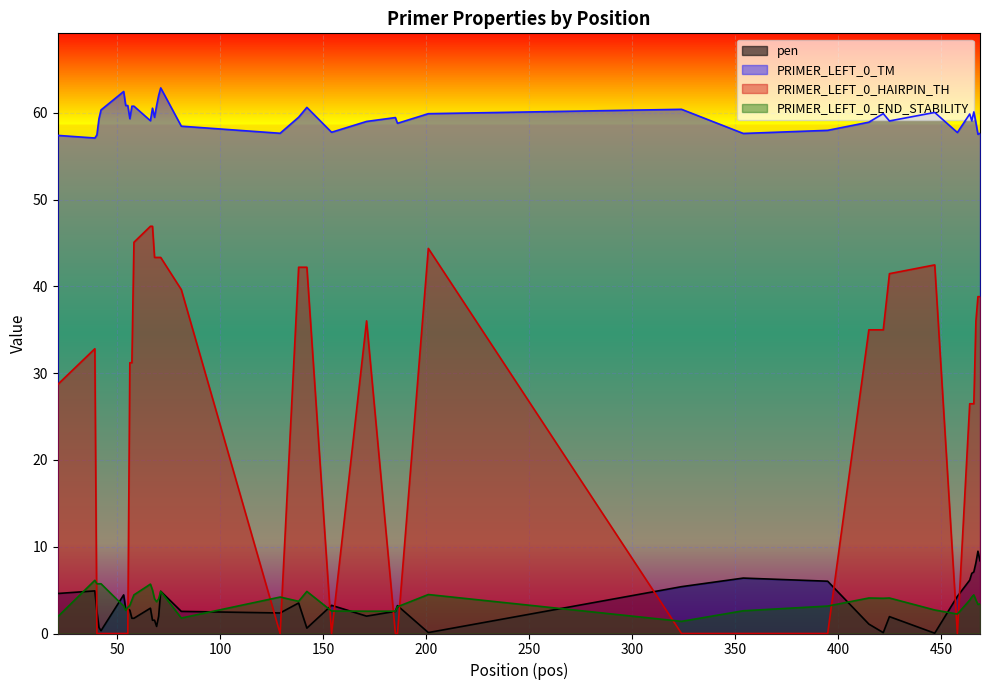

Reading left to right, what are all the values shown in this chart?

pen: 4.6	4.9	2.6	0.7	0.3	4.4	2.8	2.8	2.7	1.8	1.8	2.9	1.5	1.5	0.8	2.0	4.9	2.5	2.4	3.5	0.6	3.2	2.0	2.6	3.2	0.1	5.4	6.4	6.0	1.1	0.1	1.9	0.0	4.3	6.1	6.9	7.1	8.1	9.5	8.4
PRIMER_LEFT_0_TM: 57.4	57.1	57.4	59.3	60.3	62.4	60.8	60.8	59.3	60.8	60.8	59.1	60.5	59.5	60.8	62.0	62.9	58.5	57.6	59.5	60.6	57.8	59.0	59.4	58.8	59.9	60.4	57.6	58.0	58.9	59.9	59.1	60.0	57.7	59.9	59.1	60.1	58.9	57.5	57.6
PRIMER_LEFT_0_HAIRPIN_TH: 28.7	32.8	0.0	0.0	0.0	0.0	0.0	0.0	31.2	31.2	45.1	46.9	46.9	43.3	43.3	43.3	43.3	39.6	0.0	42.2	42.2	0.0	36.0	0.0	0.0	44.4	0.0	0.0	0.0	35.0	35.0	41.5	42.5	0.0	26.5	26.5	26.5	36.0	38.8	38.8
PRIMER_LEFT_0_END_STABILITY: 1.9	6.1	5.7	5.7	5.7	3.2	2.7	3.0	3.2	3.9	4.5	5.7	5.0	4.0	3.7	4.0	4.8	1.8	4.2	3.7	4.8	2.6	2.6	2.6	3.1	4.5	1.4	2.6	3.2	4.1	4.1	4.1	2.7	2.2	3.9	4.2	4.5	3.9	3.4	3.4